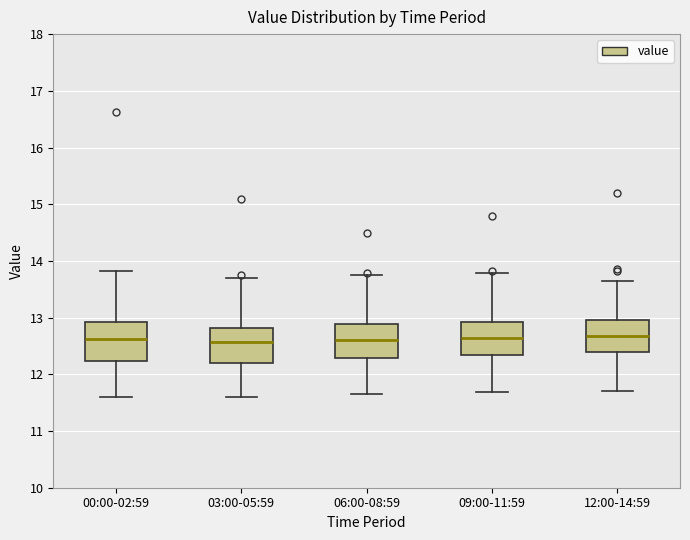

Where is the upper edge of the box for 03:00-05:59 on the y-axis? The values are not printed on the chart, so give them approximately, as read against the axis.

12.8